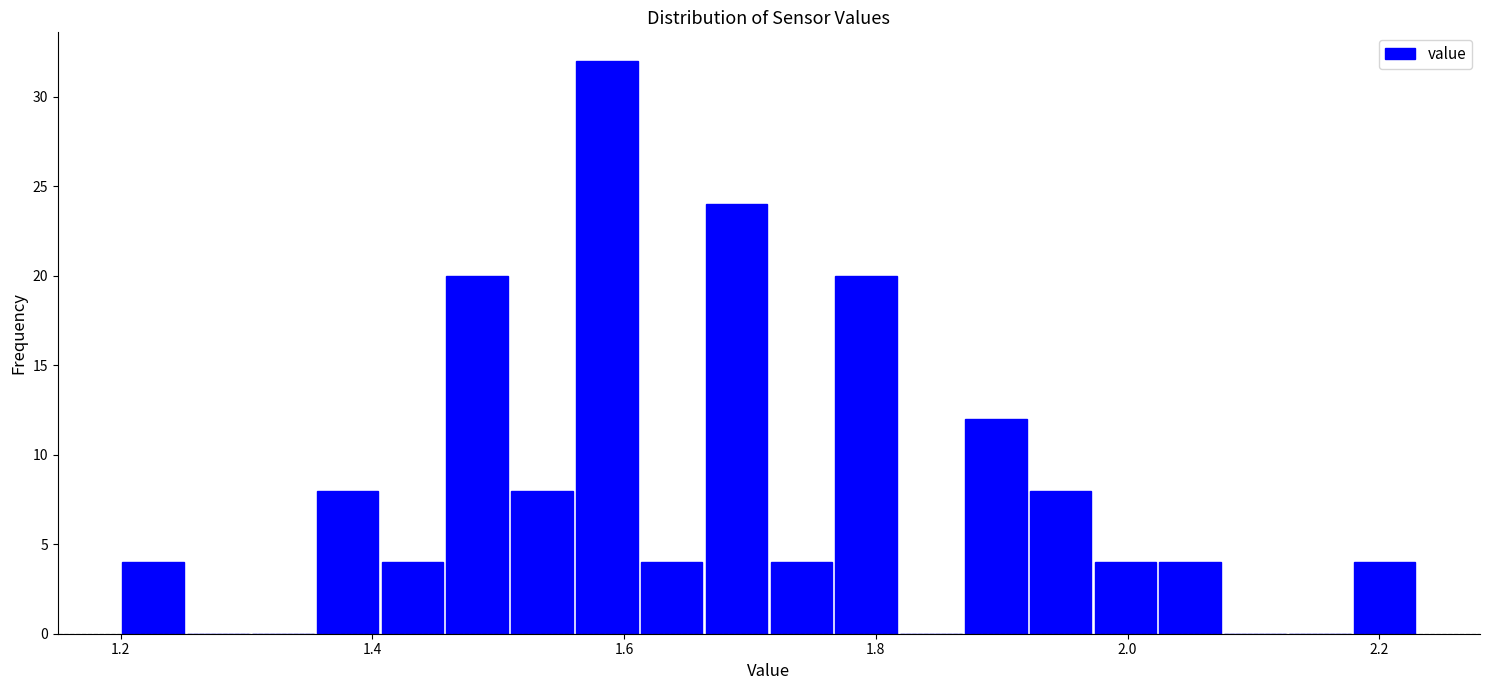

Around what value on the x-axis is the tallest bar? Give the approximate position of its centre, as read against the axis.

1.58